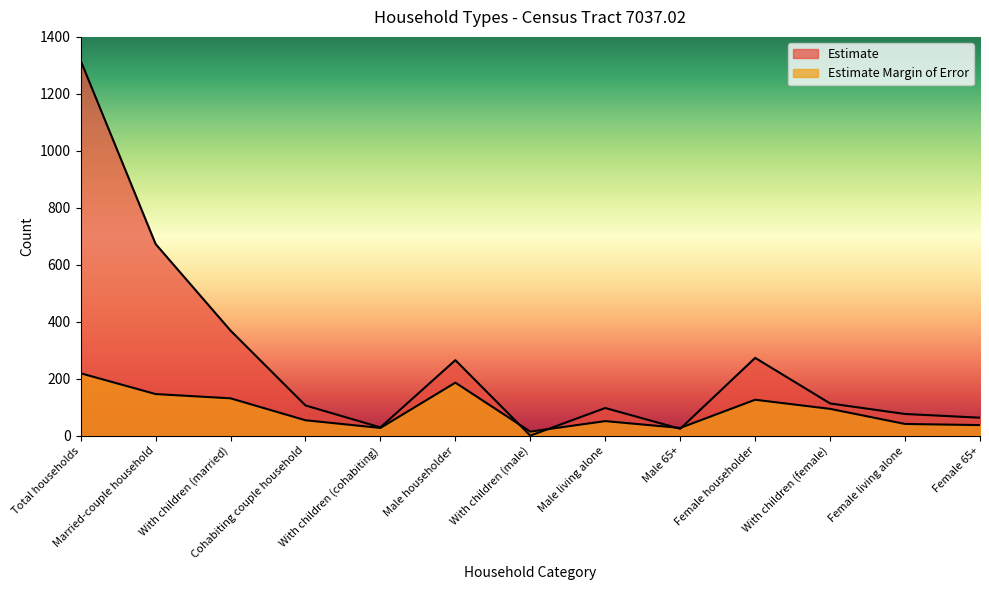

Does the chart have visible grid lines?

No